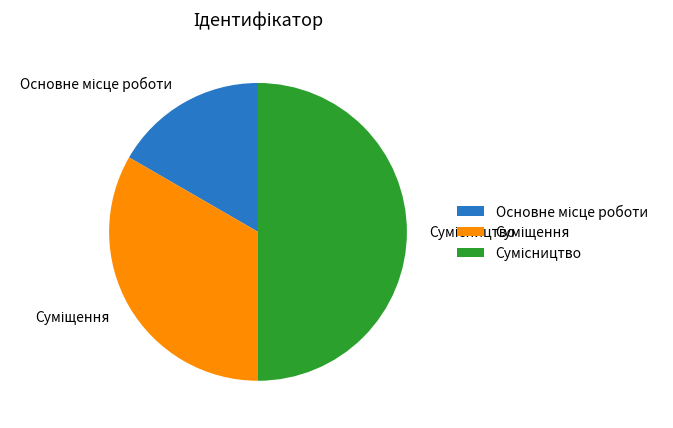

How many slices are in this pie chart?

3